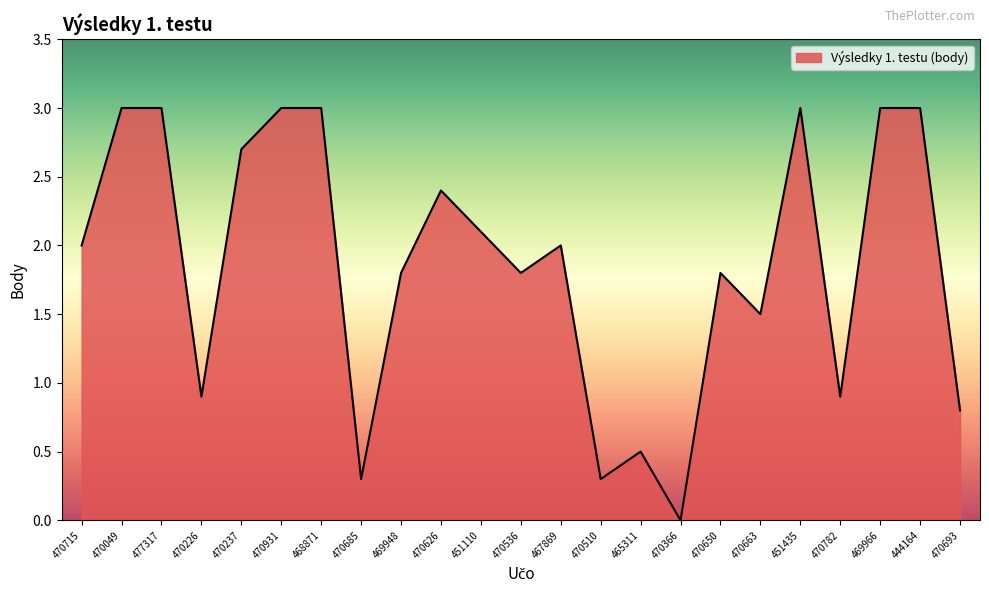

What is the difference between the values at 470237 and 469948?

0.9